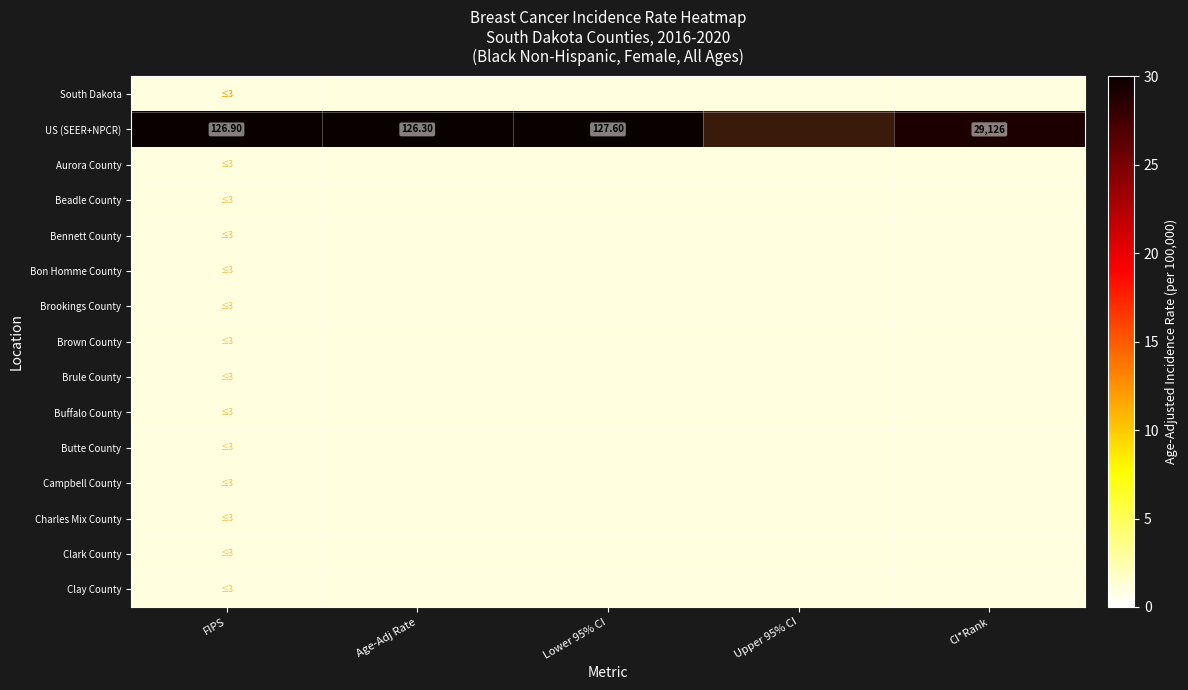

How many categories are shown in the chart?

5